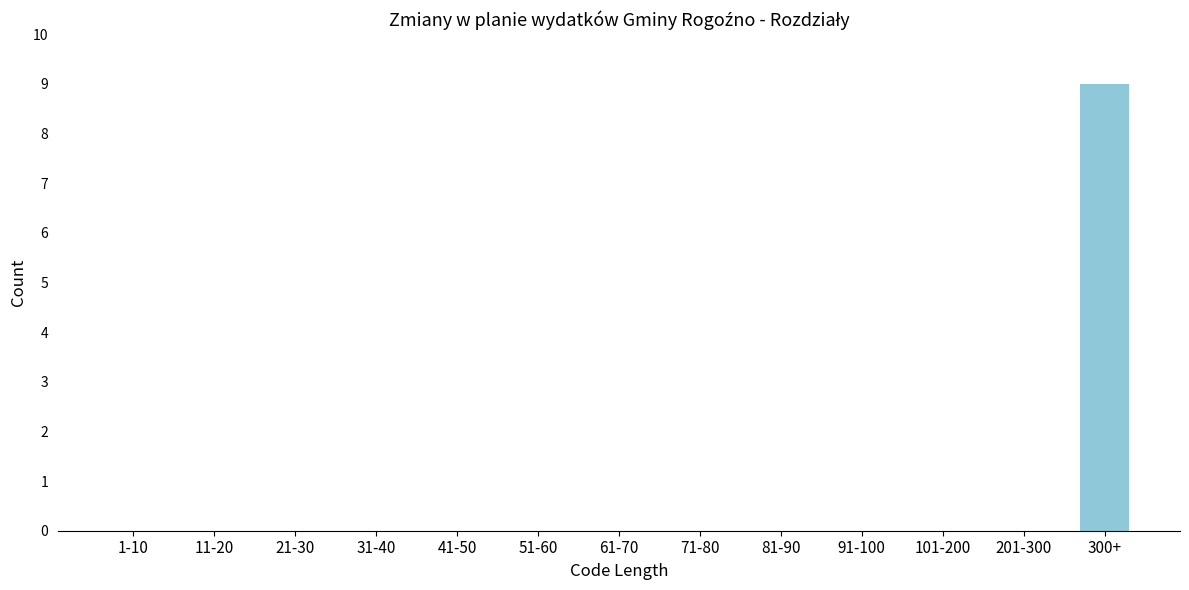

Reading right to left, extract all data points from this chart.

300+=9	201-300=0	101-200=0	91-100=0	81-90=0	71-80=0	61-70=0	51-60=0	41-50=0	31-40=0	21-30=0	11-20=0	1-10=0